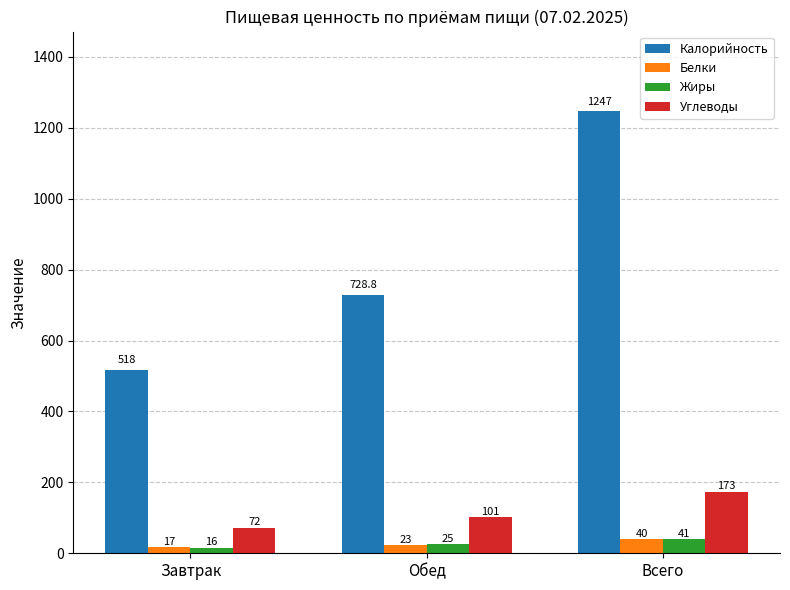

What is the difference between the highest and lowest values at Обед?

705.8